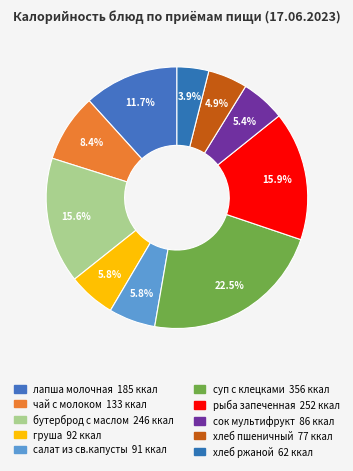

What is the change in value from рыба запеченная to хлеб ржаной?

-190